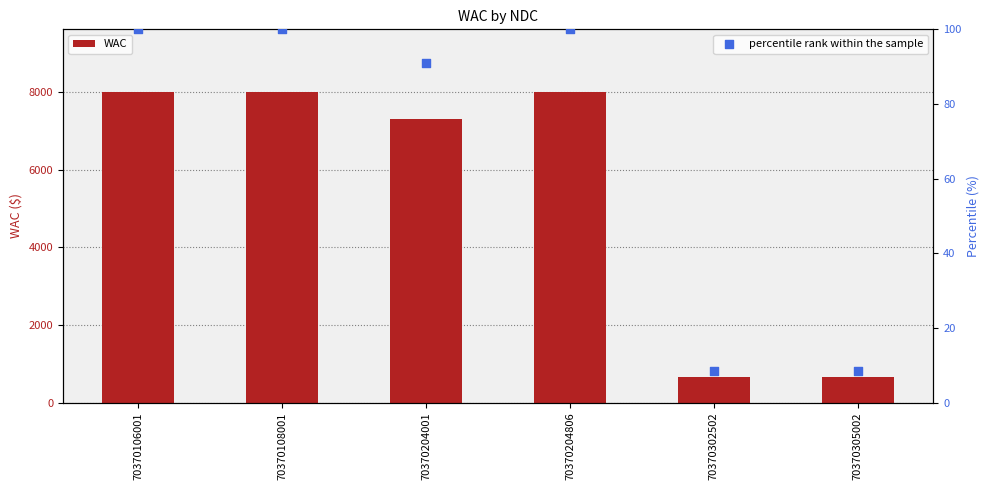

What are all the series names shown in the legend?

WAC, percentile rank within the sample